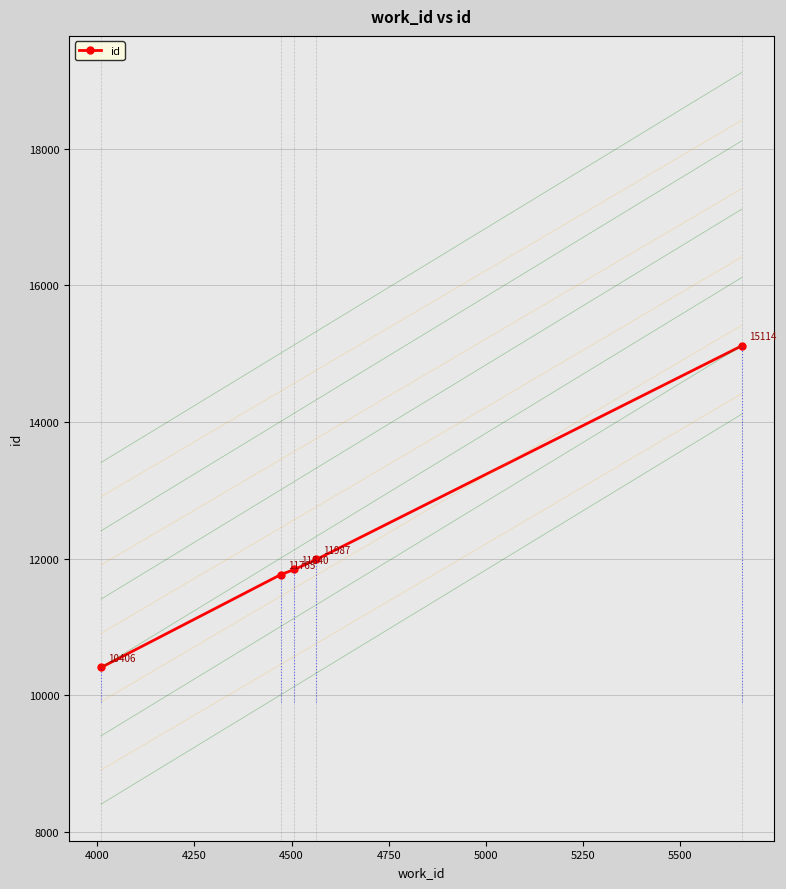

What is the maximum value shown in the chart?

15114